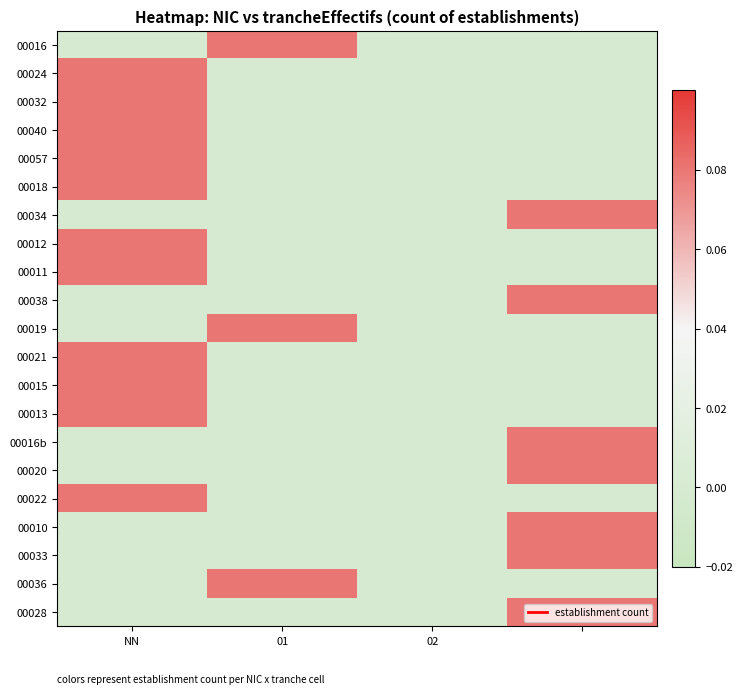

At which category is the sum across all series the highest?

NN